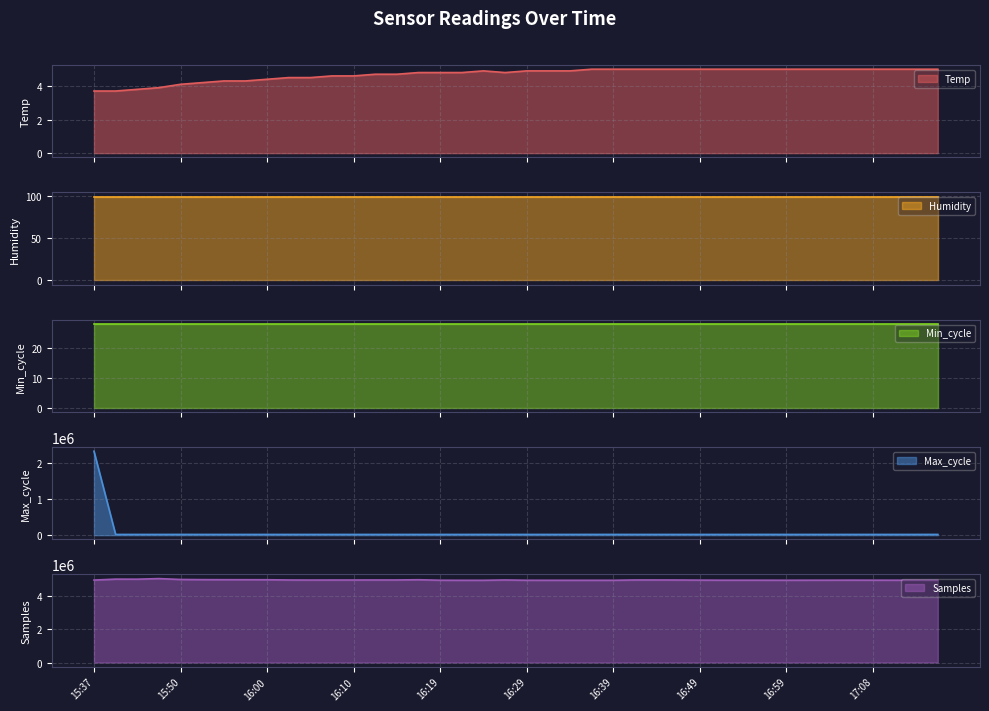

What is the smallest value displayed?

3.7